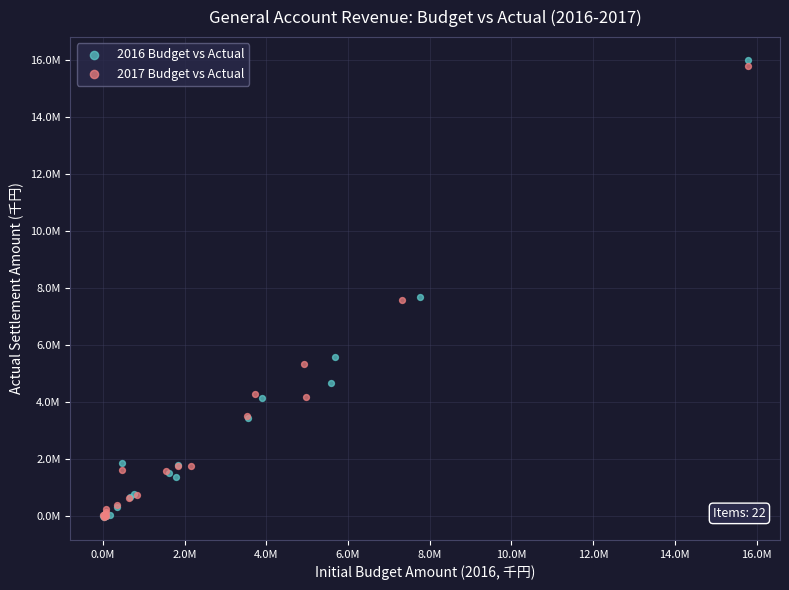

What are all the series names shown in the legend?

2016 Budget vs Actual, 2017 Budget vs Actual